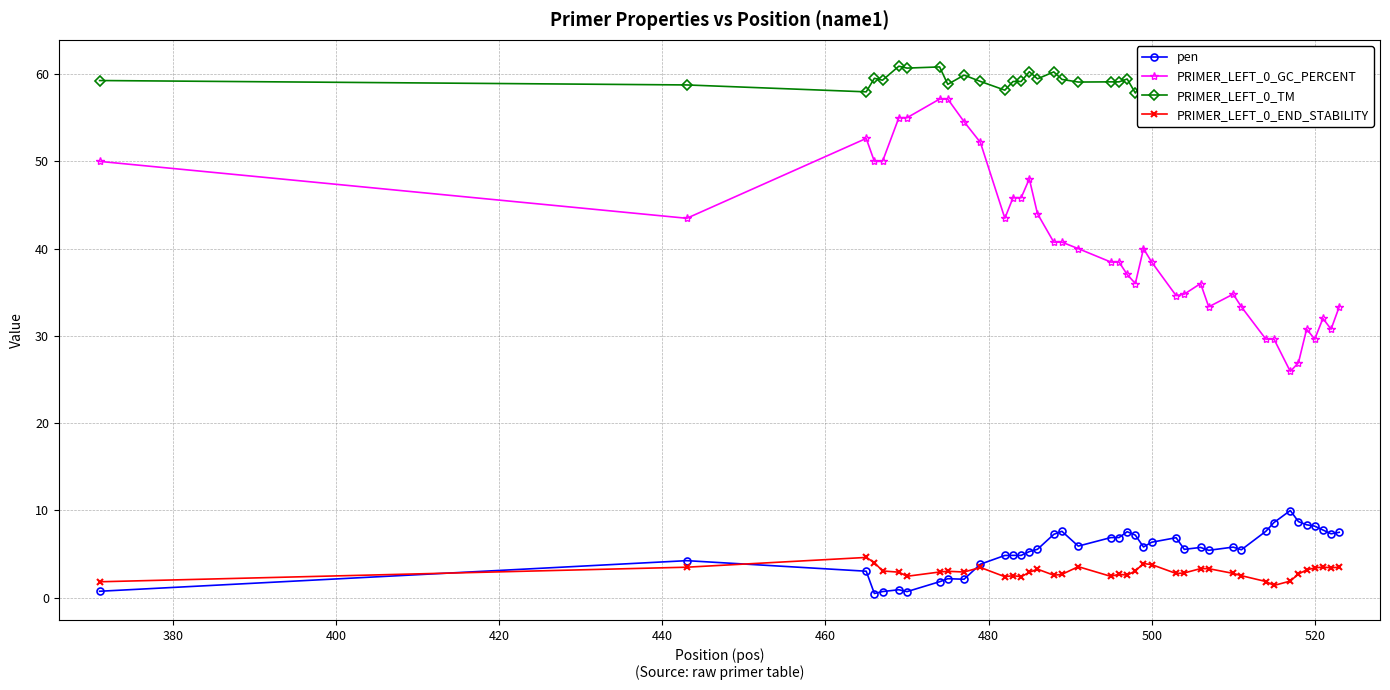

How many lines are shown in the chart?

4